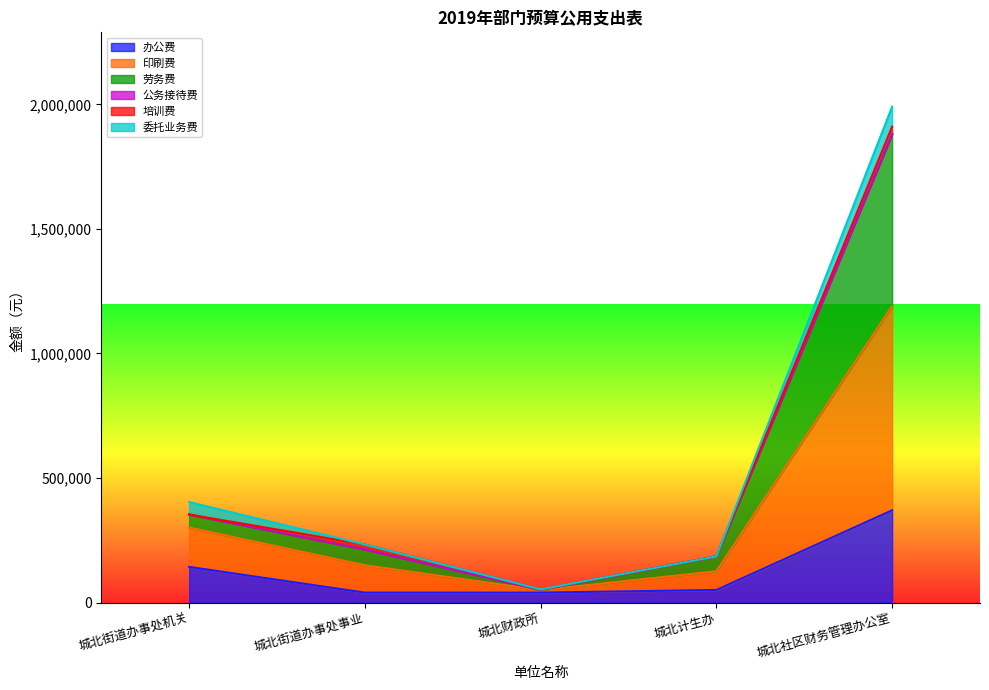

How many lines are shown in the chart?

6